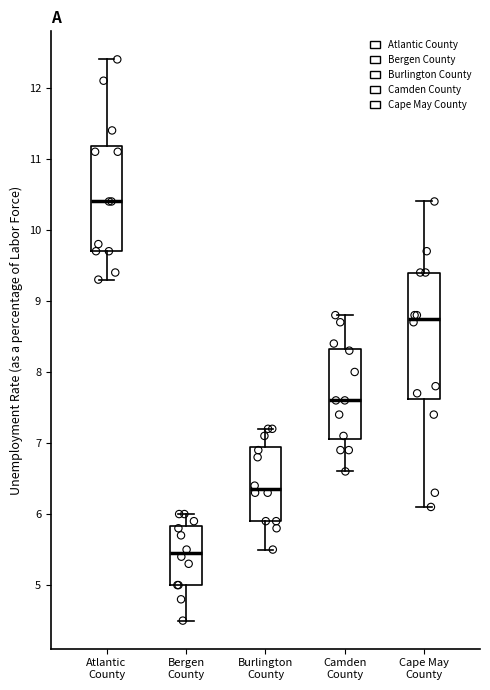

Which box is the tallest, from its lower edge to its upper edge?

Cape May County